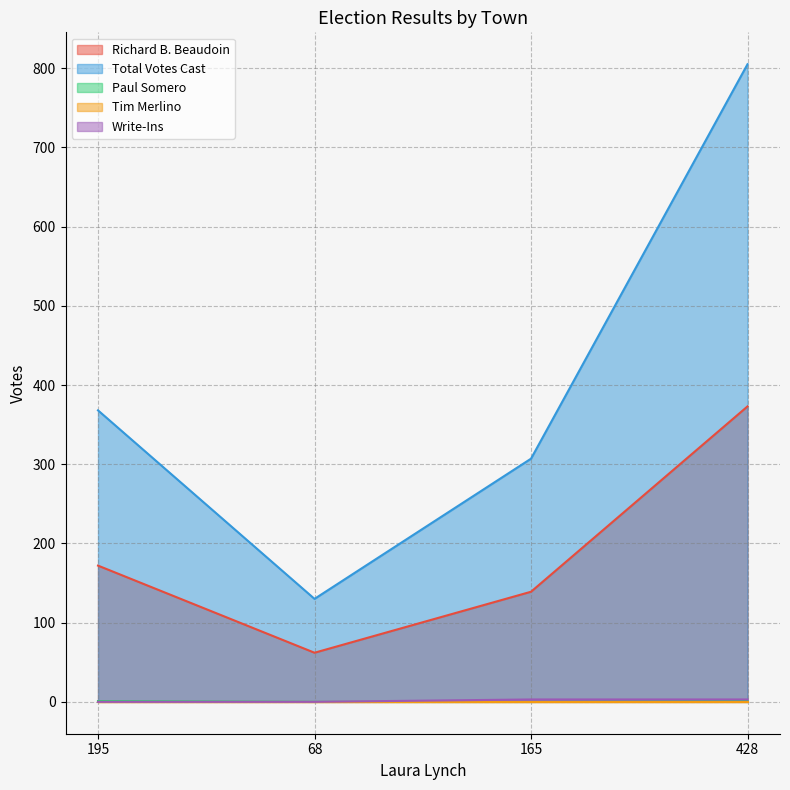

What is the maximum value shown in the chart?

805